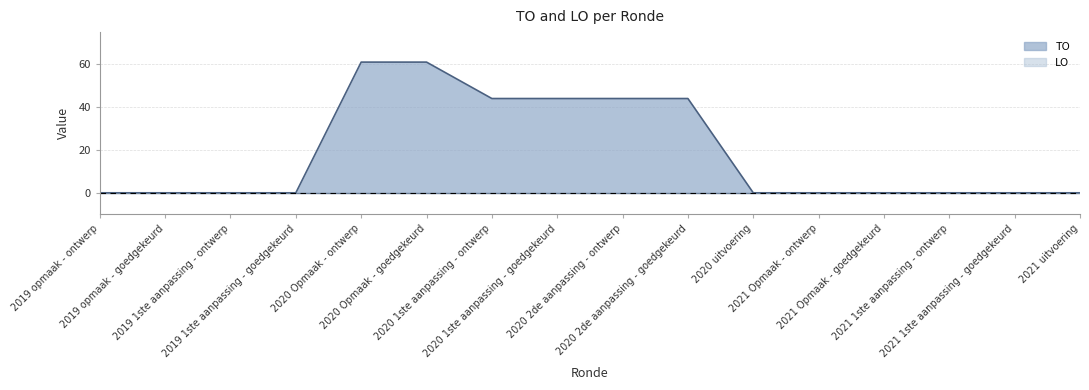

Between 2020 uitvoering and 2020 Opmaak - goedgekeurd, which is larger?

2020 Opmaak - goedgekeurd